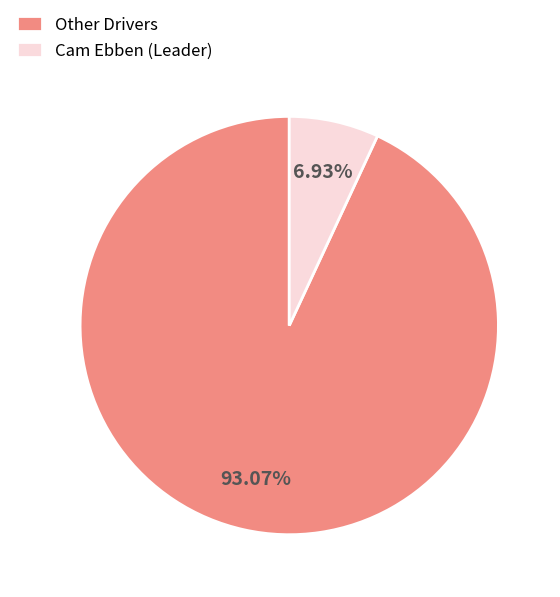

Is there any slice that represents more than half of the pie?

Yes